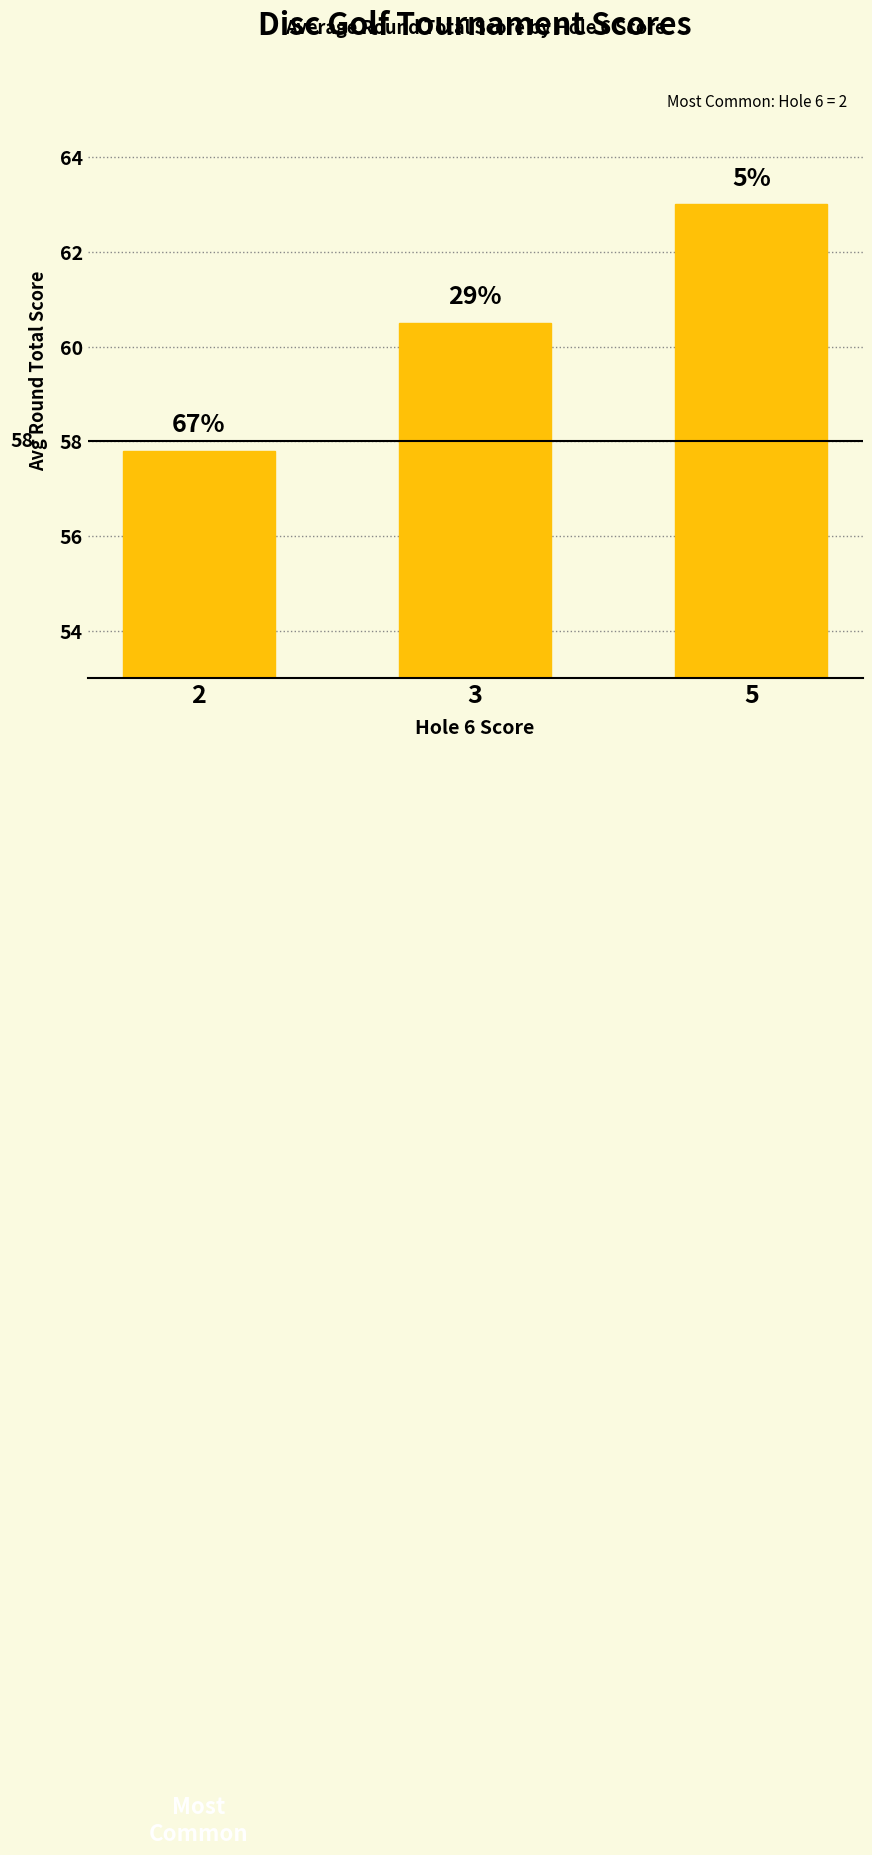

How many bars are there in total?

3